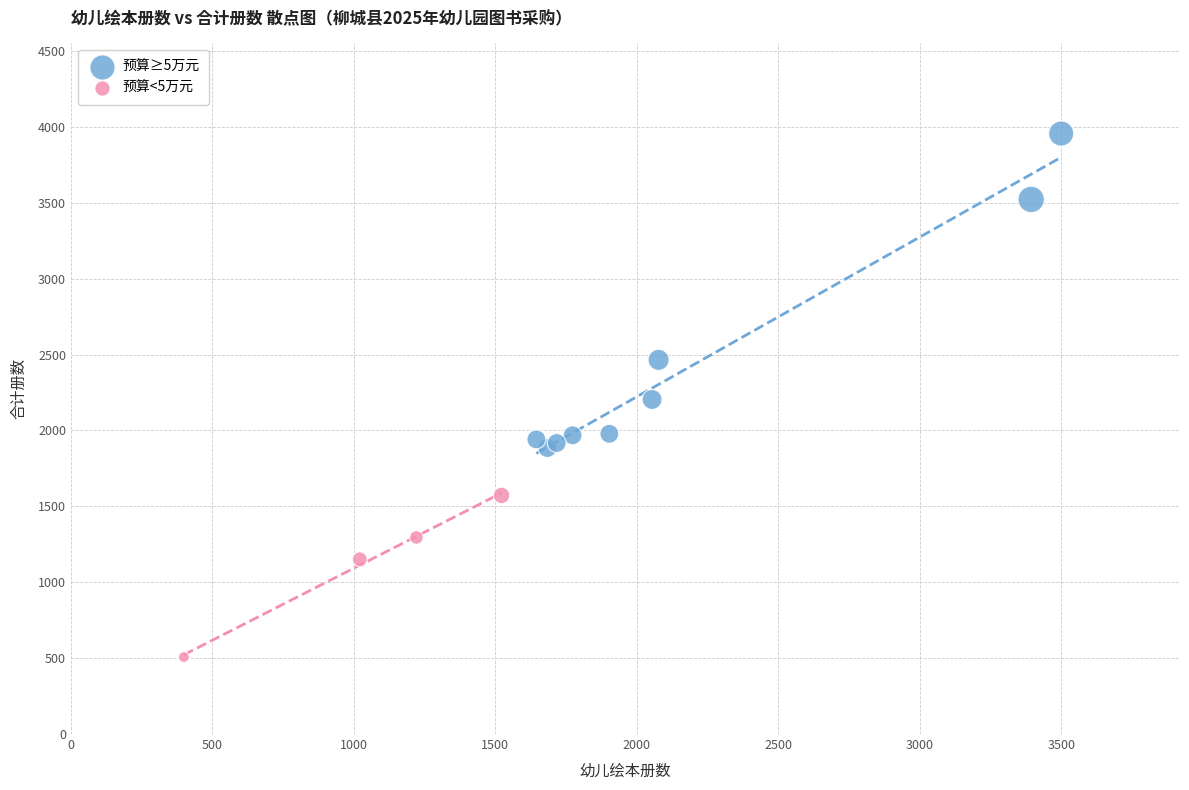

Which series has the widest spread of Y values?

预算≥5万元